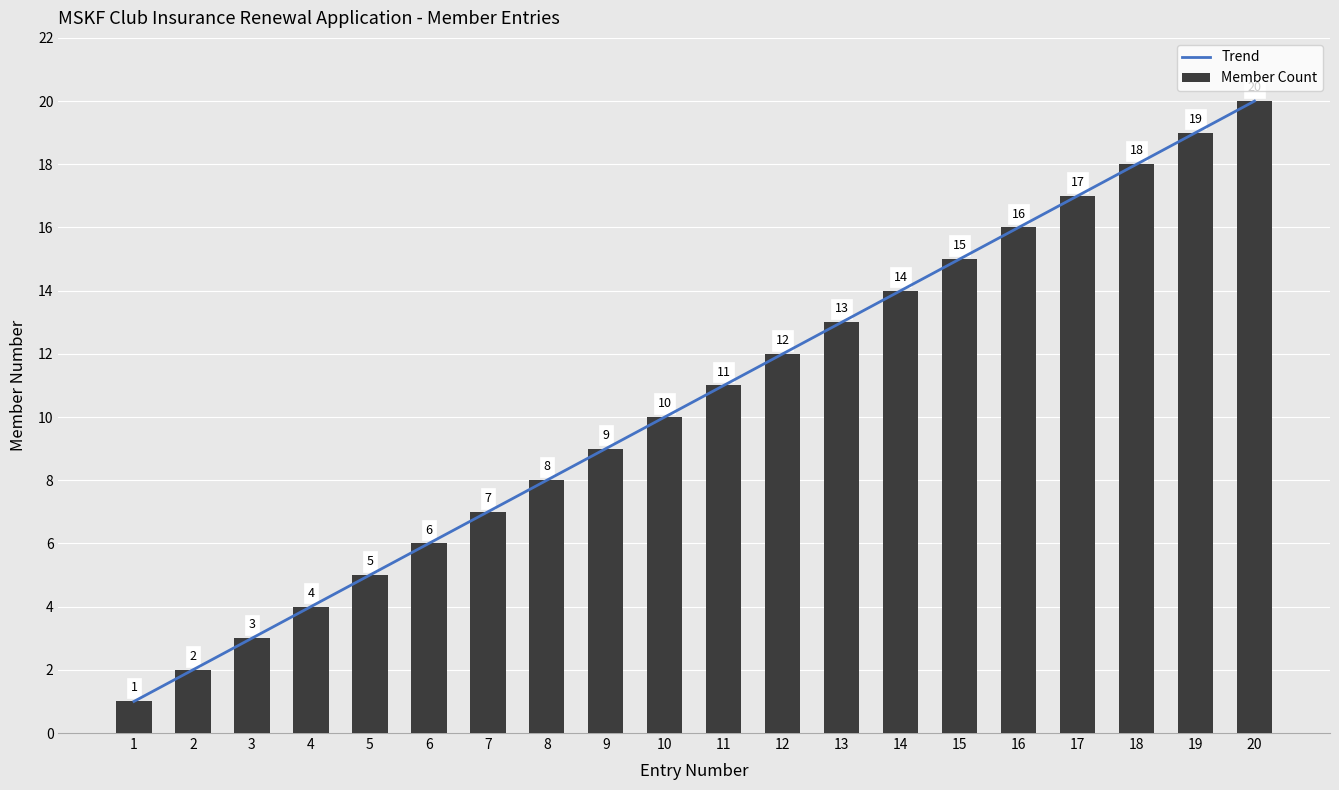

What is the change in value from 4 to 5?

+1